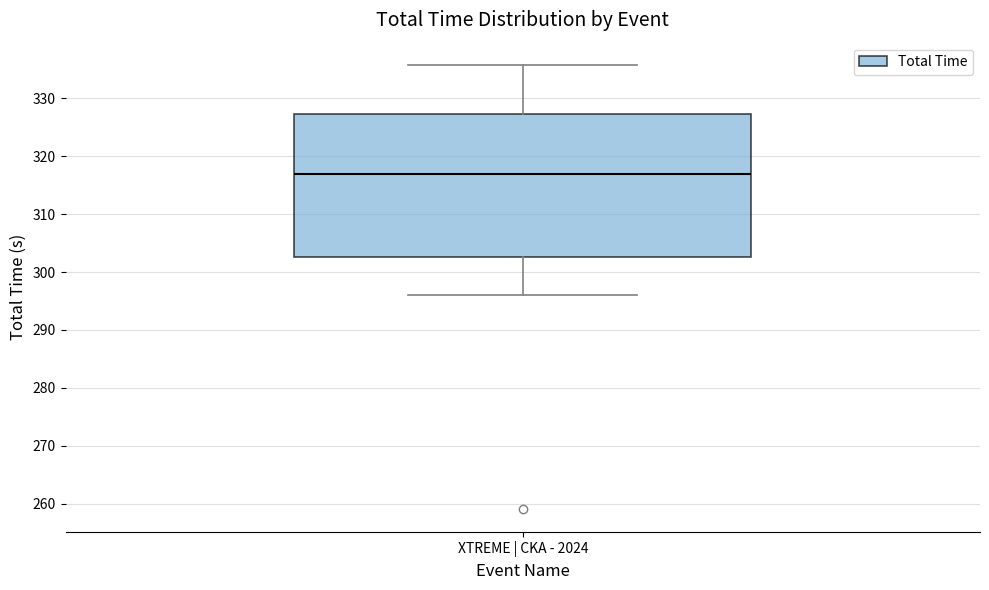

Where does the median line of the box for XTREME | CKA - 2024 sit on the y-axis? The values are not printed on the chart, so give them approximately, as read against the axis.

317